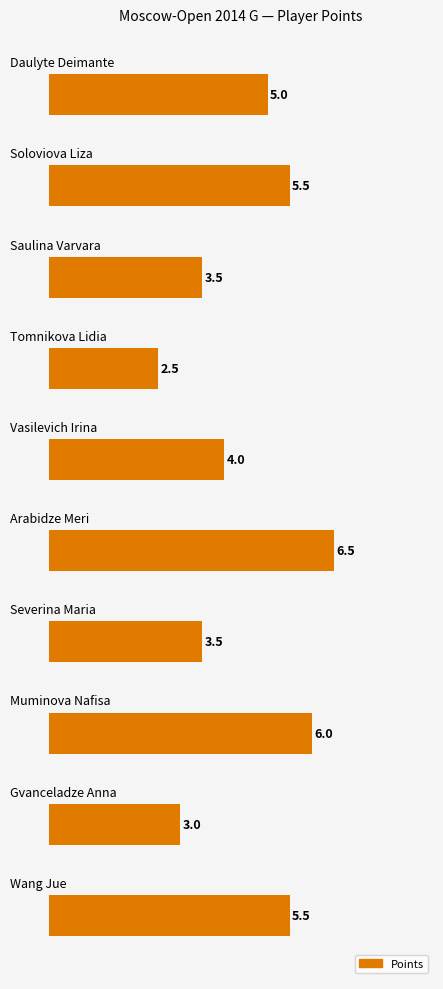

What is the sum of all values?

45.0